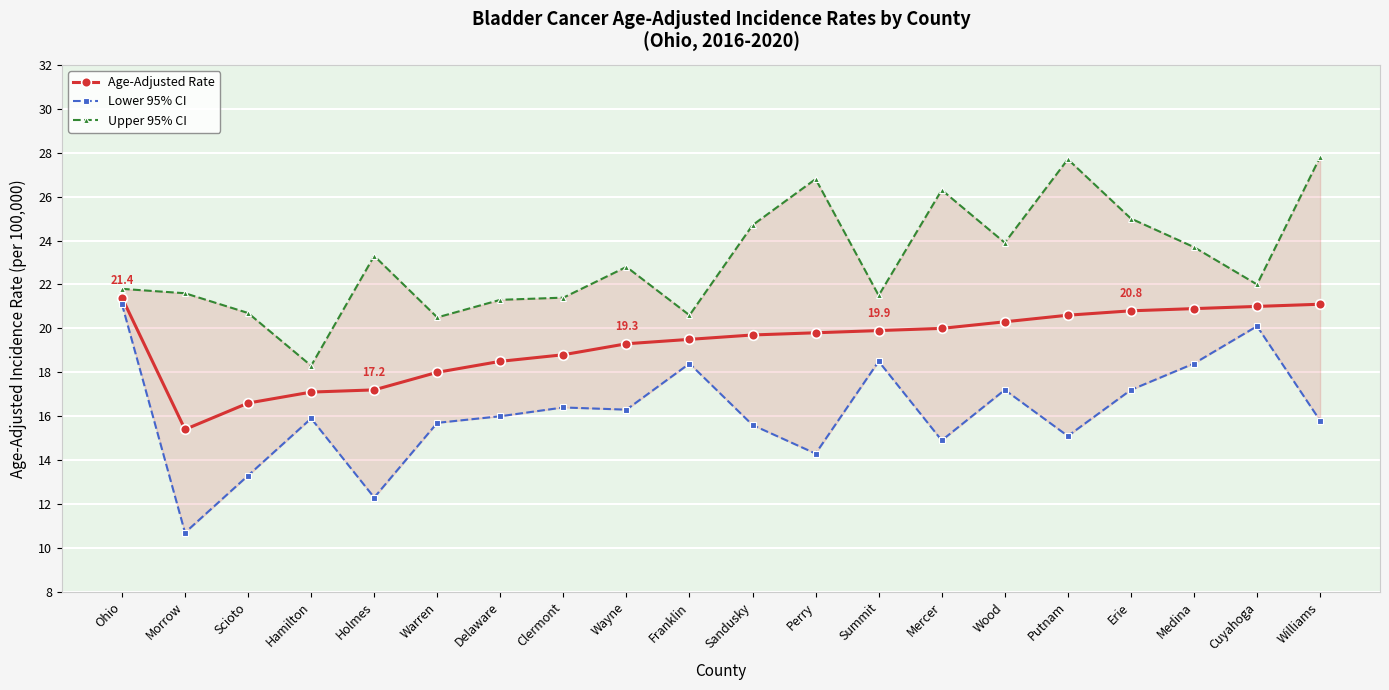

Where is the first local minimum for Age-Adjusted Rate?

Morrow